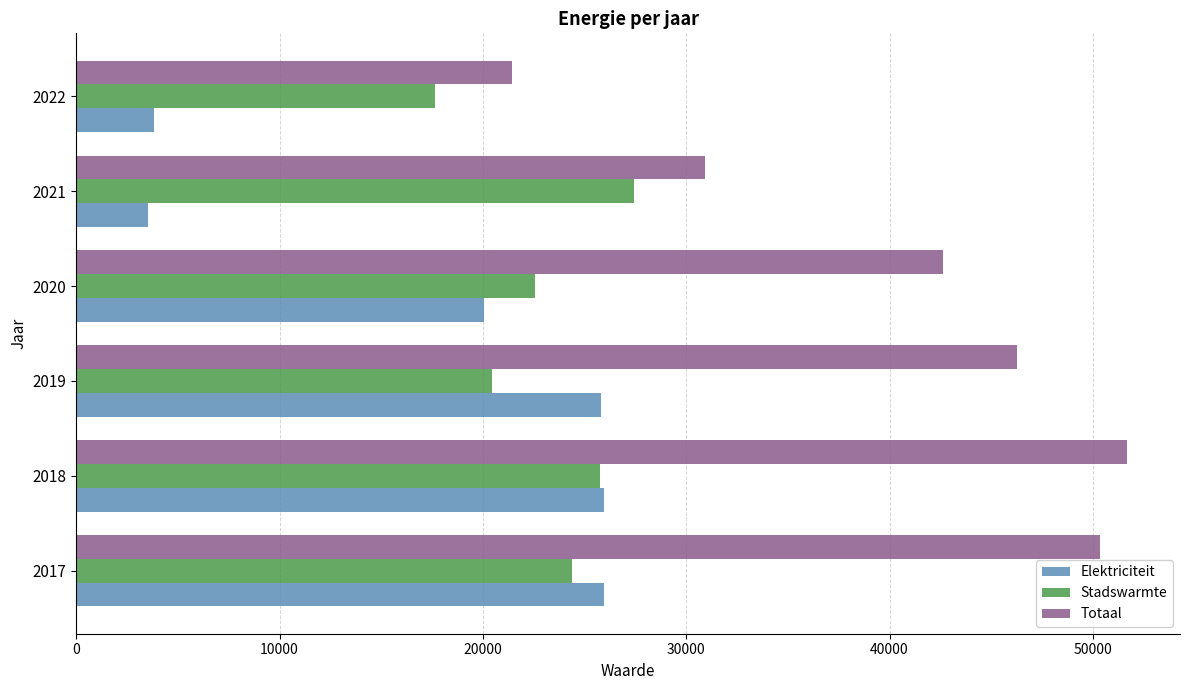

Which series changed the most between 2017 and 2022?

Totaal